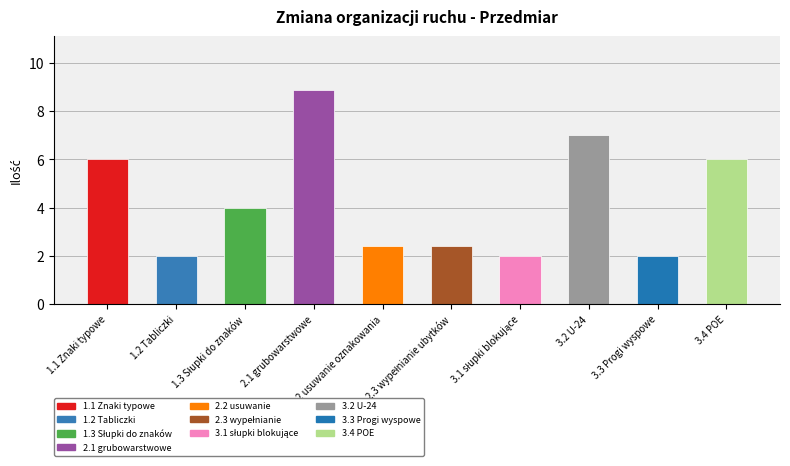

What is the ratio of the value at 3.4 POE to the value at 2.1 grubowarstwowe?

0.7